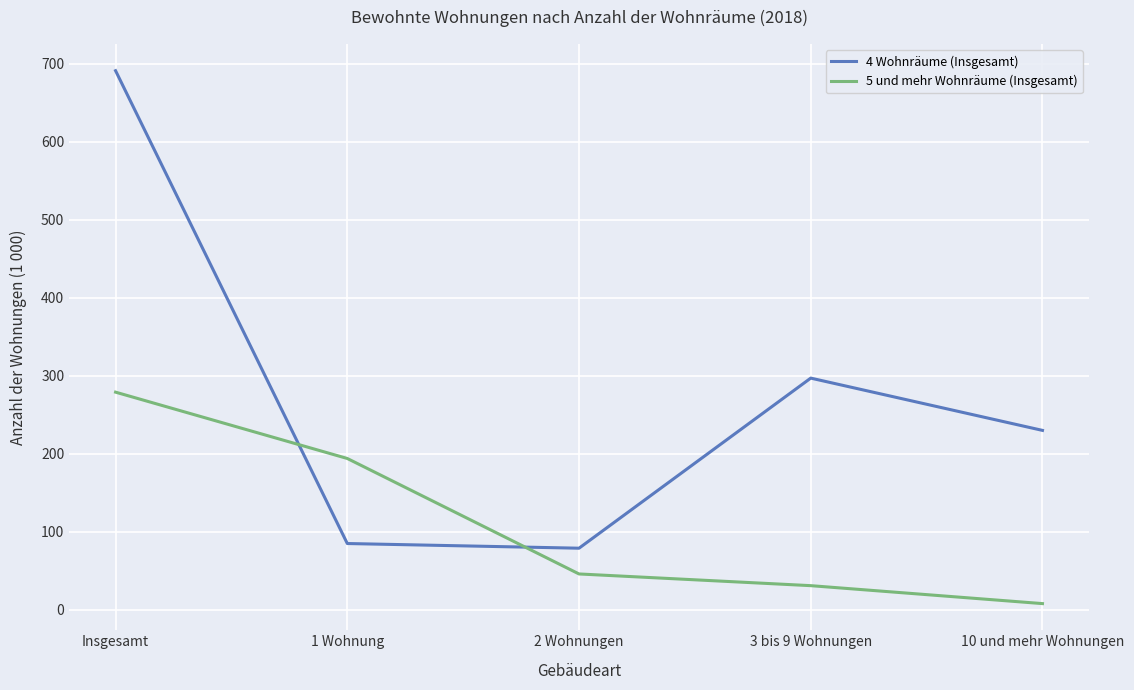

Which series has the widest spread of values?

4 Wohnräume (Insgesamt)